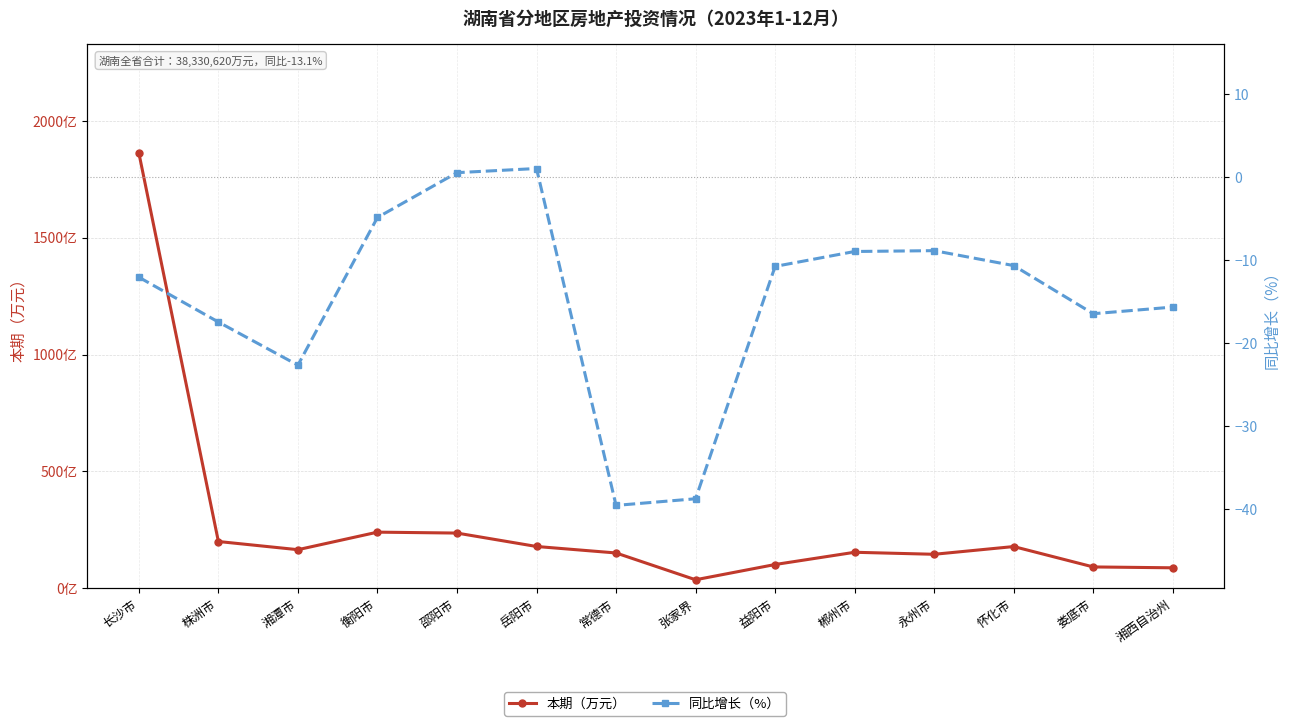

What is the minimum value for 本期（万元）?

368095.0